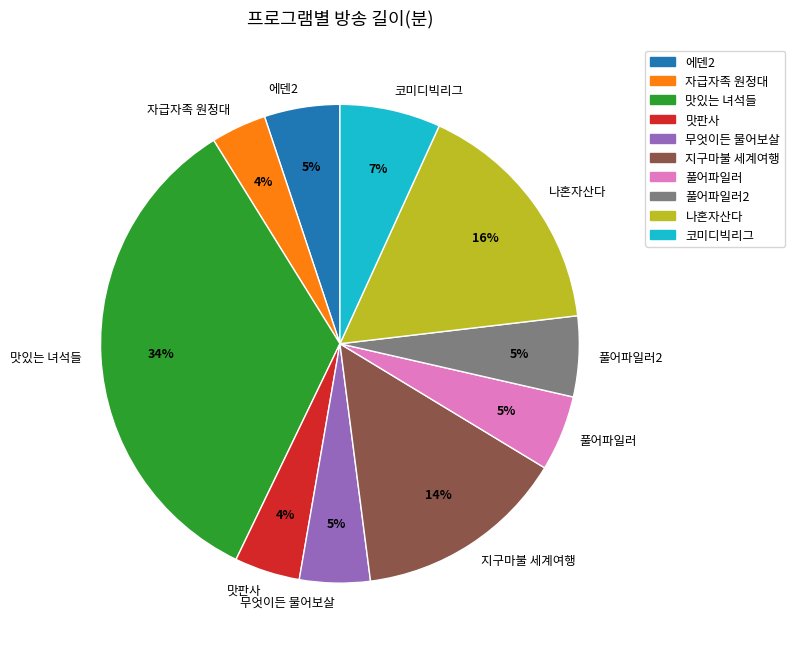

Does any single category account for the majority?

No